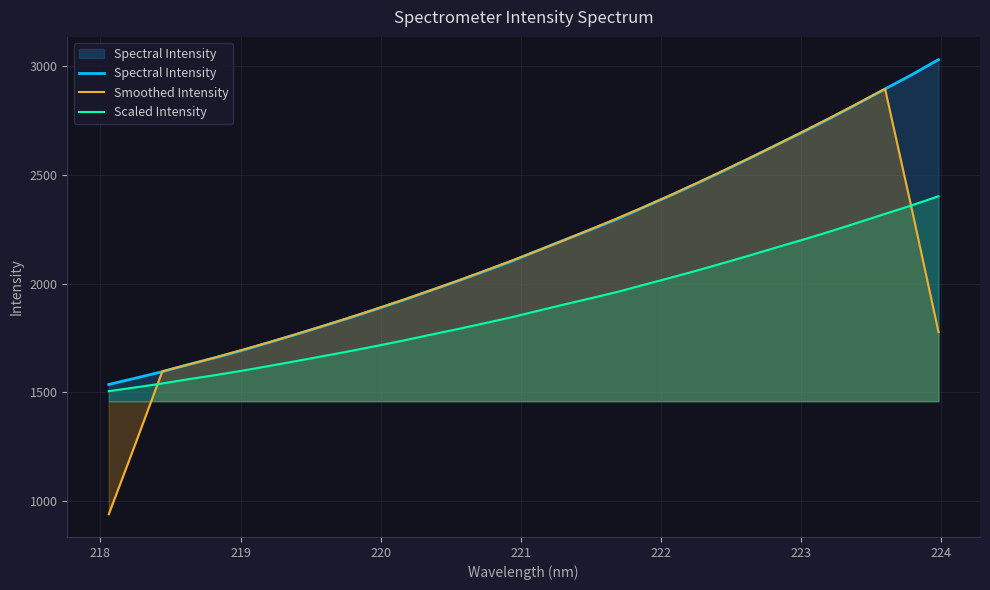

List the series in order of their overall mean, highest first.

Spectral Intensity, Smoothed Intensity, Scaled Intensity